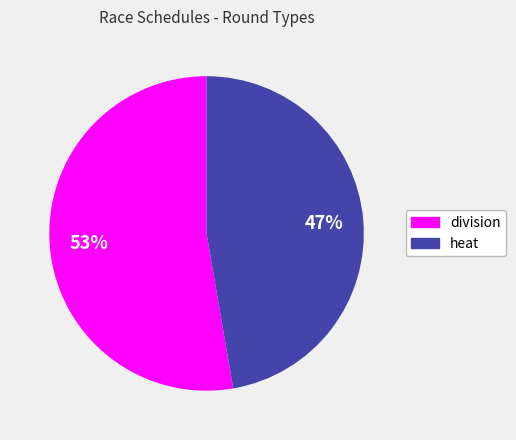

What is the ratio of the value at heat to the value at division?

0.9